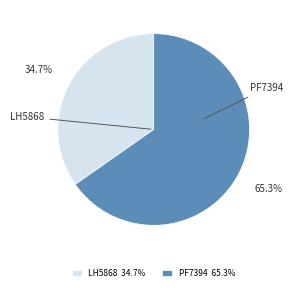

Between PF7394 and LH5868, which is larger?

PF7394